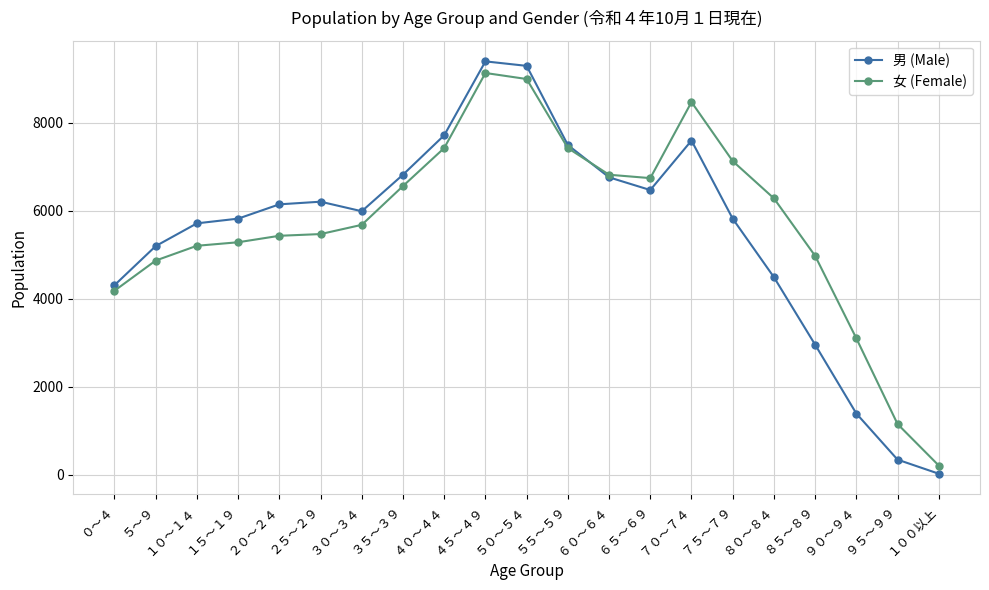

Does the chart have visible grid lines?

Yes